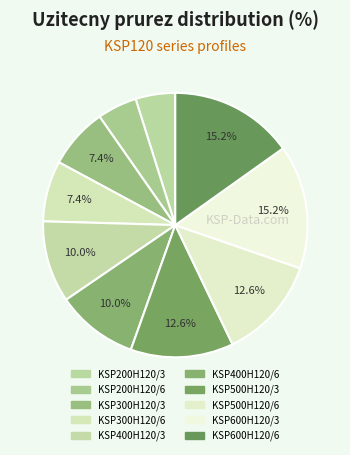

How many slices are in this pie chart?

10